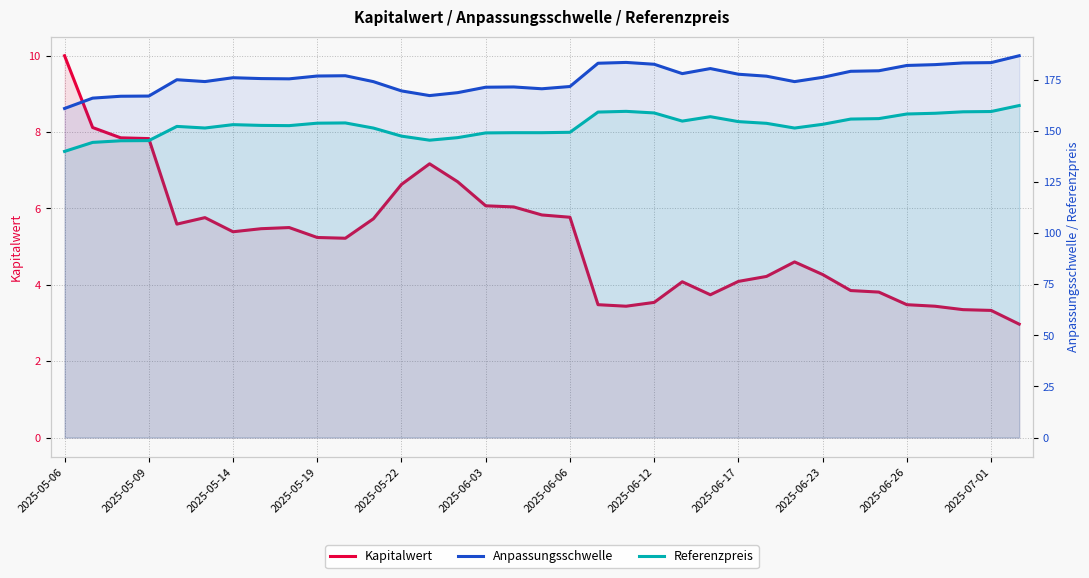

Is it true that Anpassungsschwelle equals 69.3 at 2025-05-06?

False